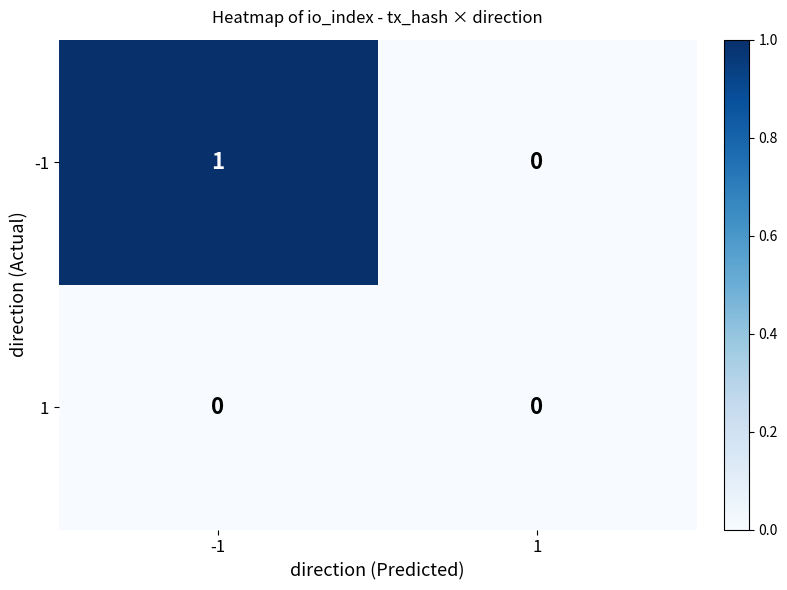

Count the number of categories in the chart.

2